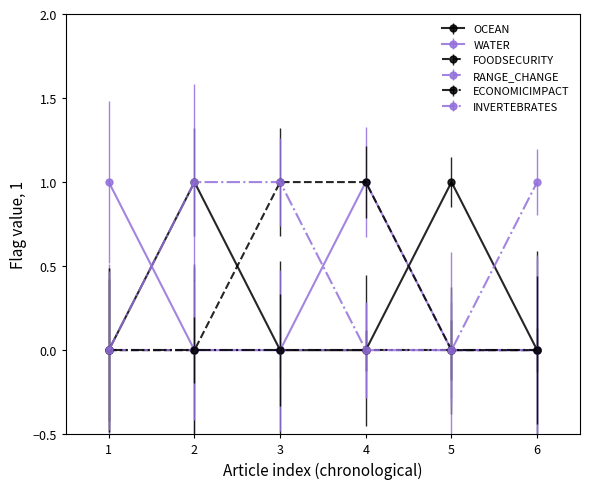

Is this an area chart (filled region under the line)?

No